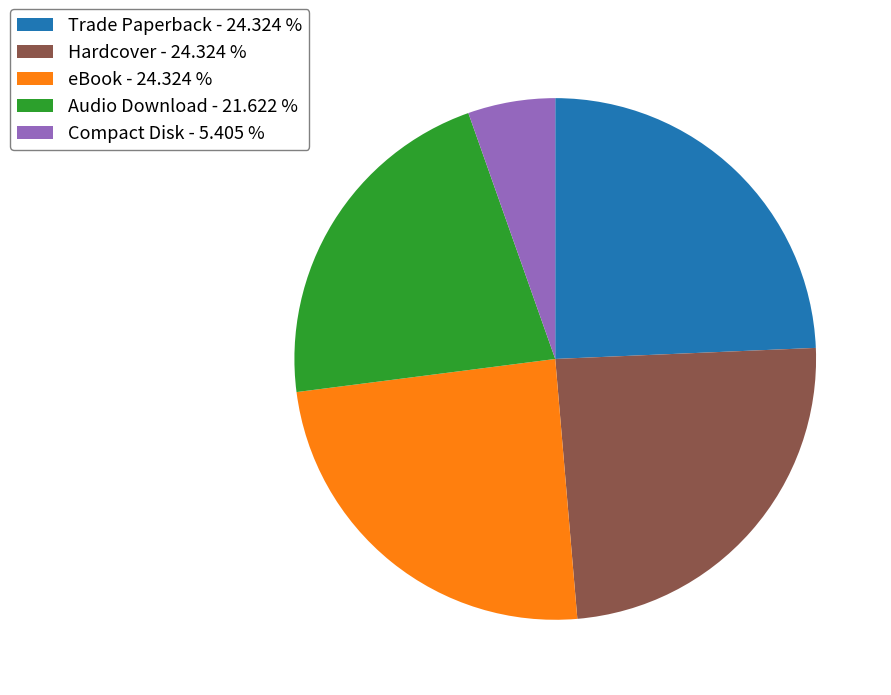

Combined, do Audio Download and eBook account for over 50%?

No